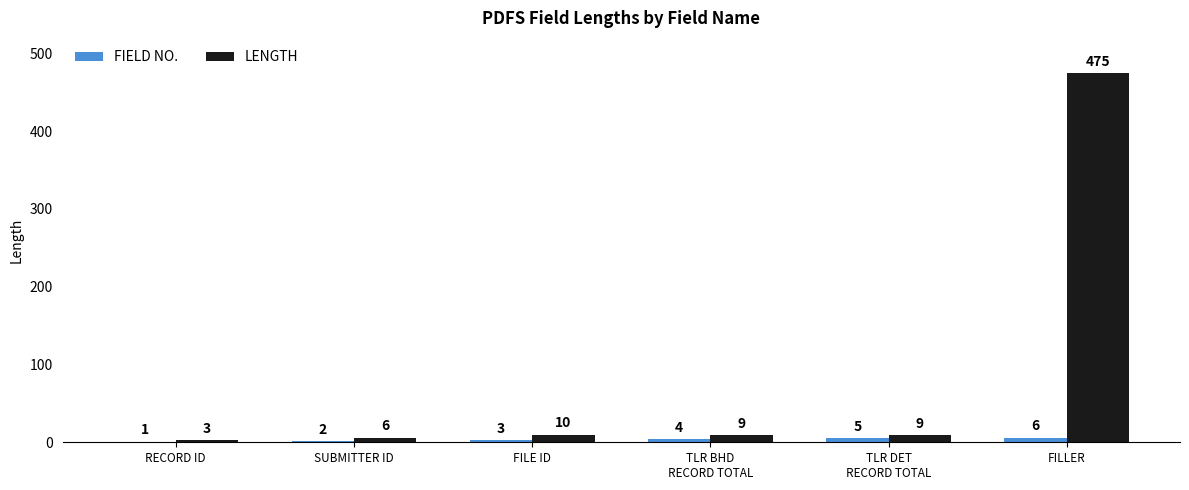

Which category has the highest value in the FIELD NO. series?

FILLER